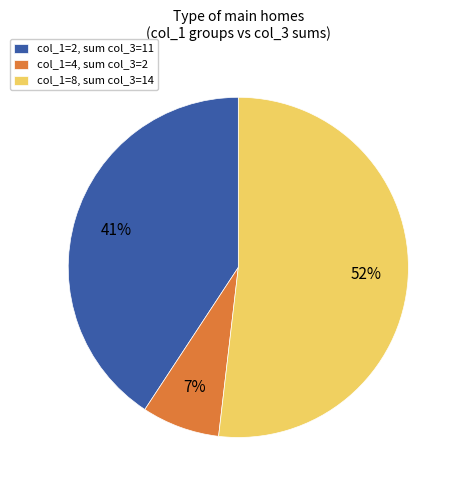

The col_1=4, sum col_3=2 slice represents 7% of the pie. True or false?

True